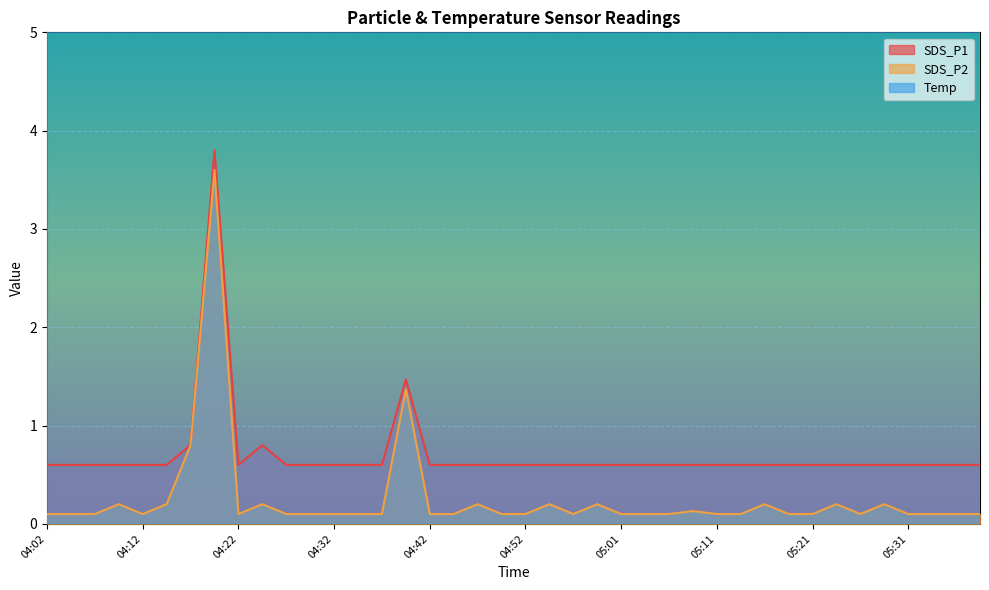

What is the maximum value for SDS_P2?

3.6